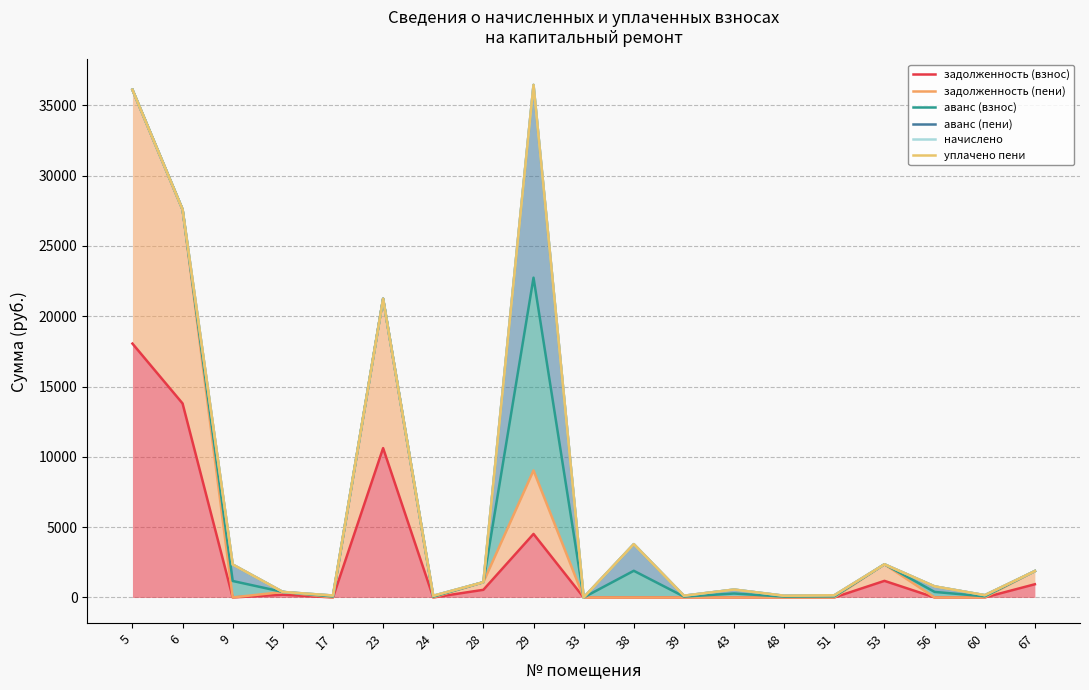

At which category does the chart reach its peak across all series?

29